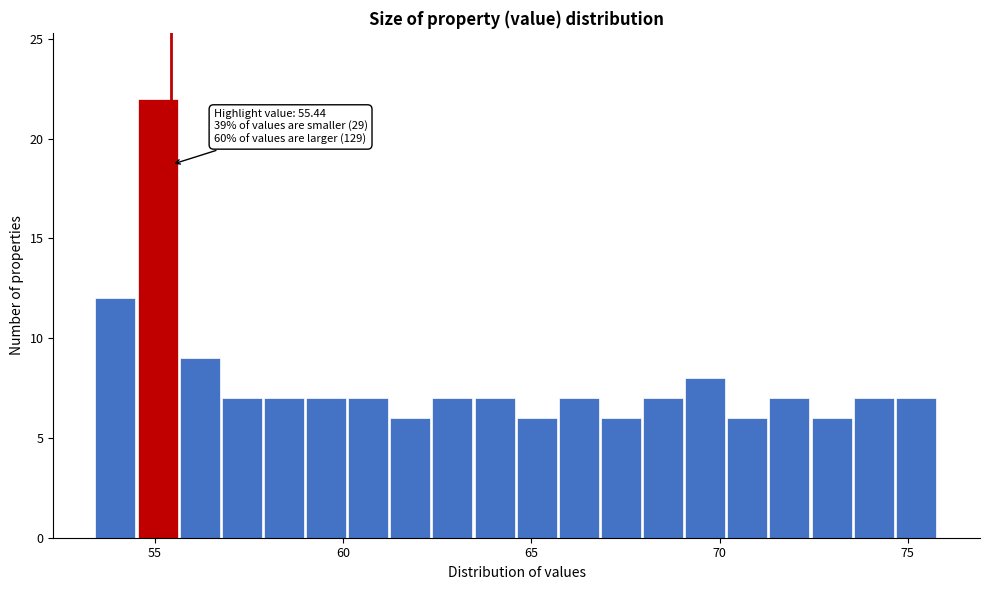

Read against the x-axis, roughly where is the centre of the tallest bar?

55.0